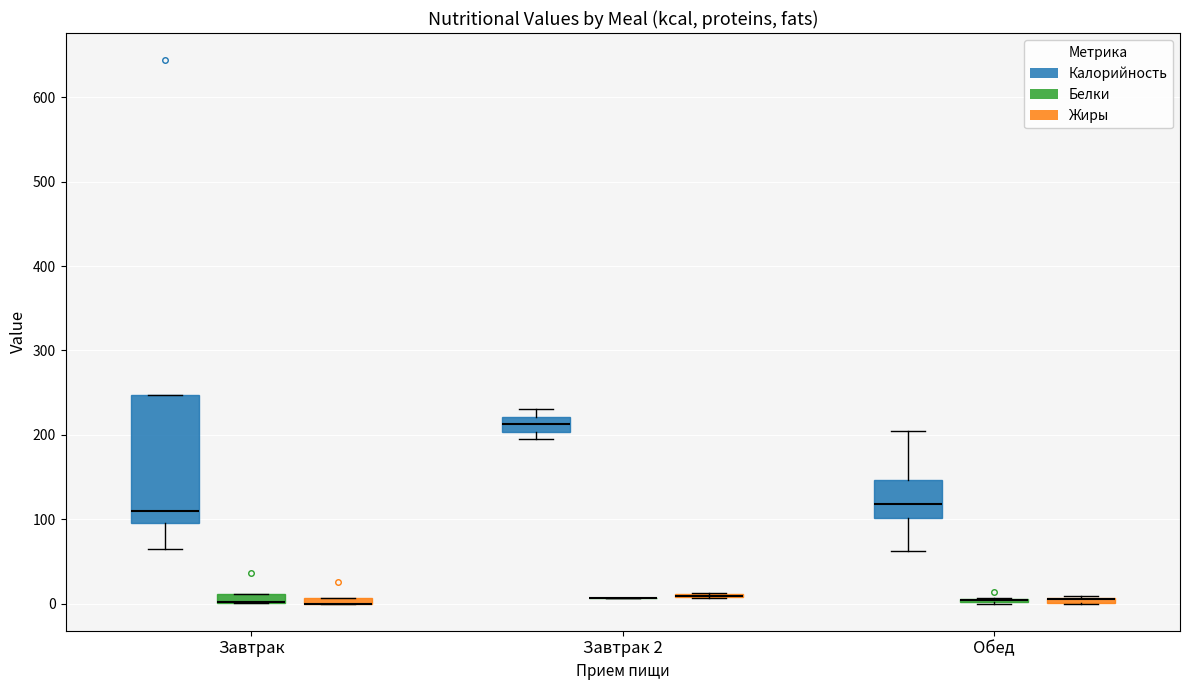

Comparing the boxes themselves (not the whiskers), which one is the tallest?

Завтрак (Калорийность)